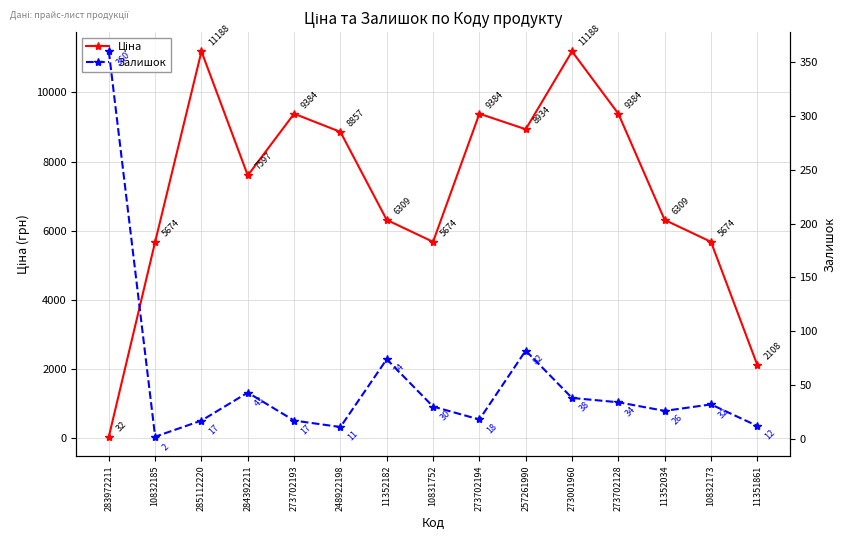

Which series changed the most between 283972211 and 273702193?

Ціна